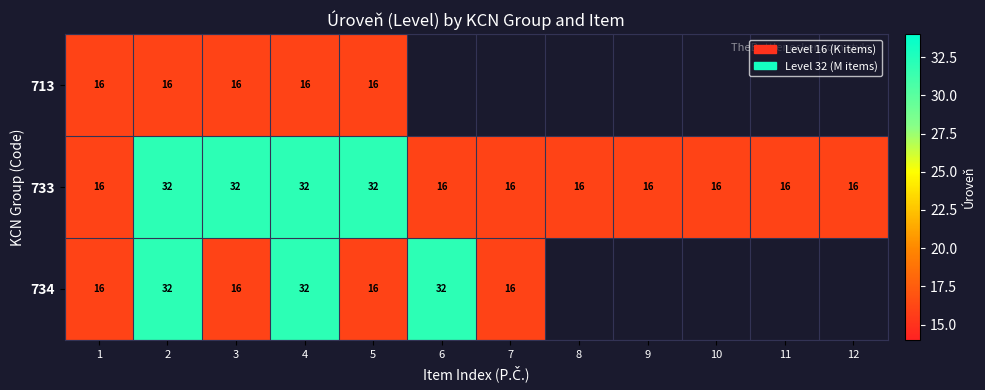

What is the spread (max minus min) of values at 2?

16